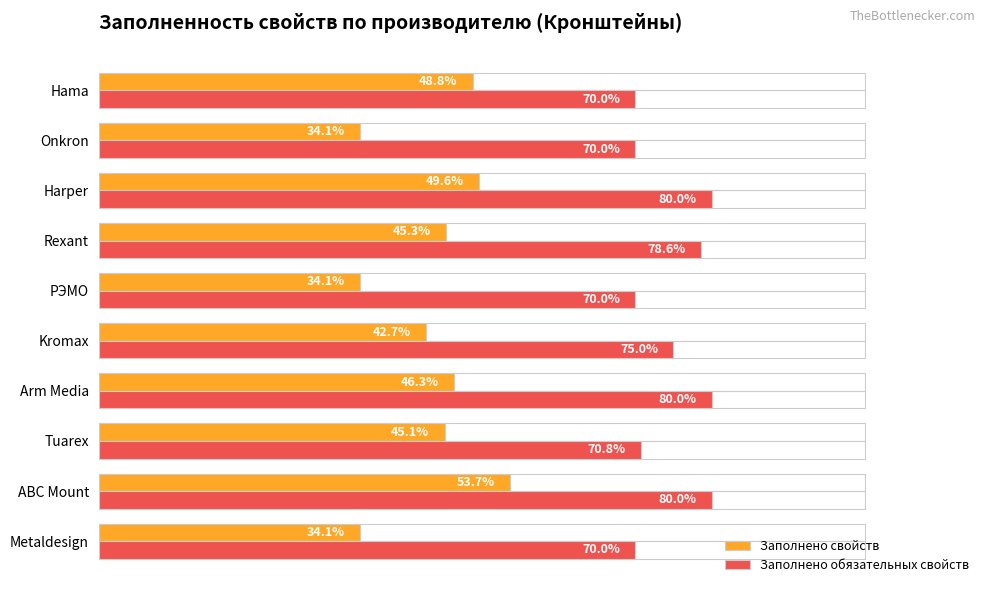

Are the bars horizontal?

Yes